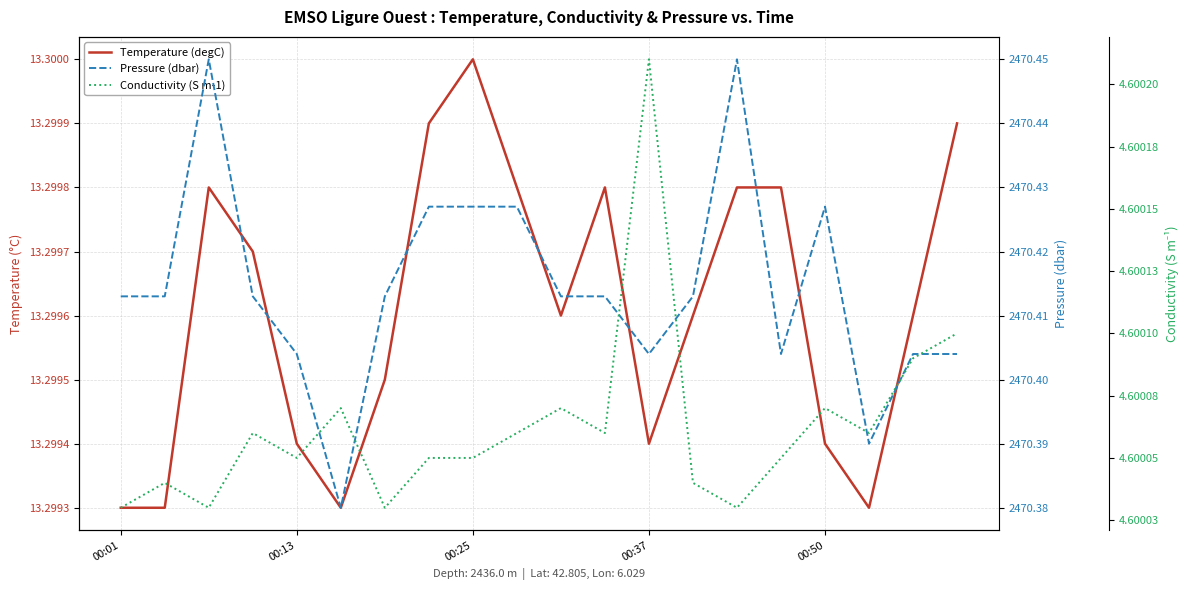

What is the value of the Temperature (degC) point at the 7th from the left?

13.3